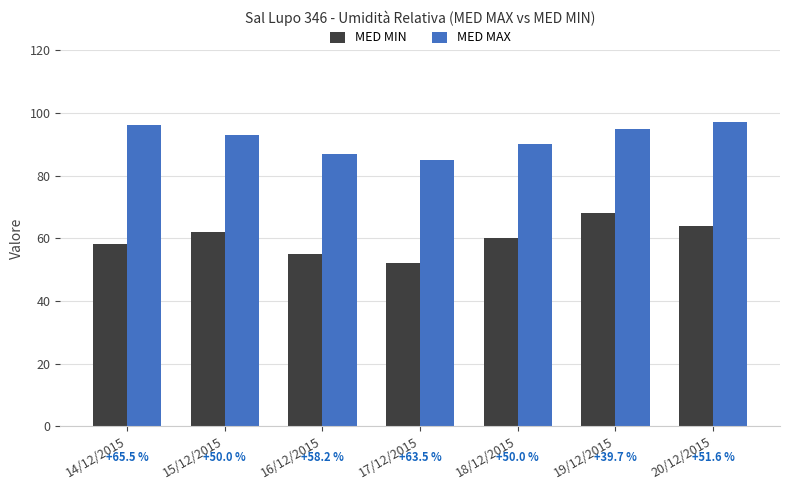

List the series in order of their peak value, lowest first.

MED MIN, MED MAX